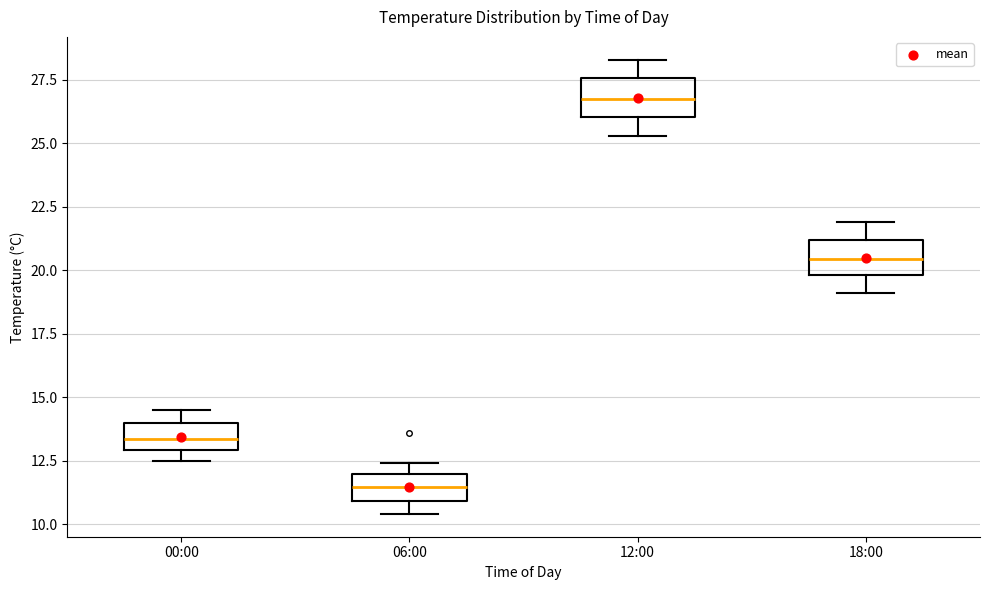

Which box's median line is the lowest?

06:00